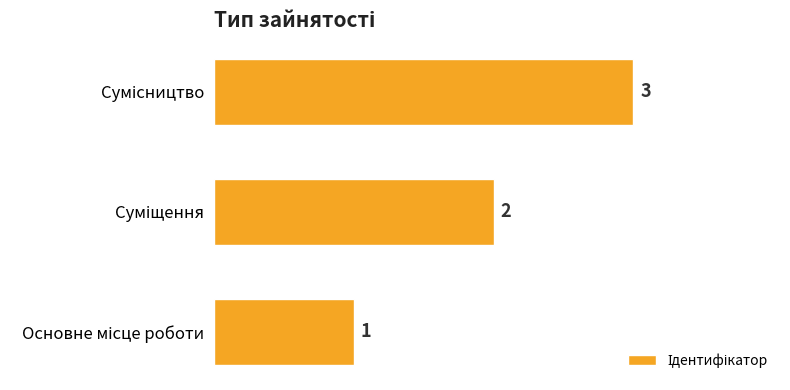

What is the greatest value displayed?

3